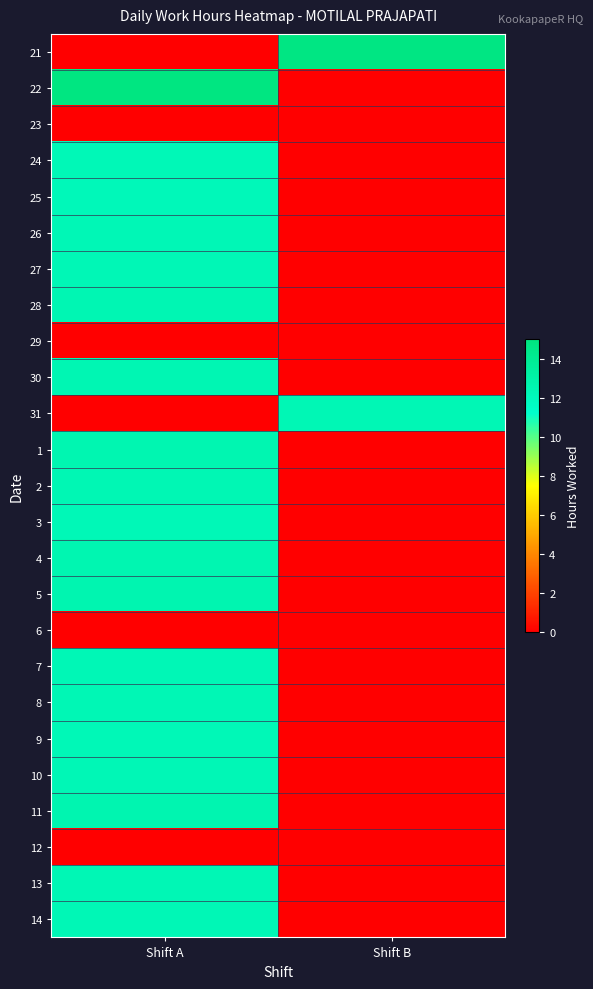

At which category is the sum across all series the highest?

Shift A